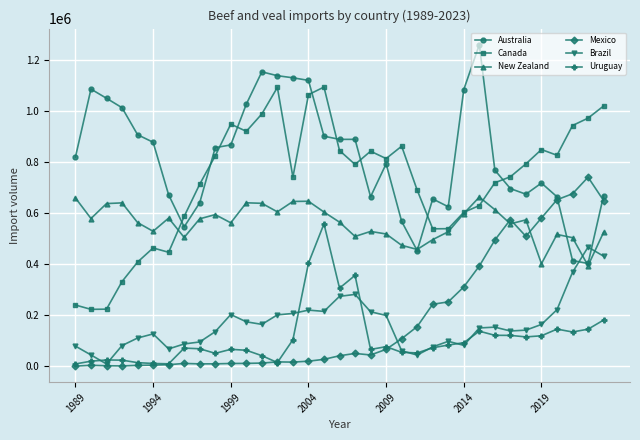

True or false: Brazil has more than 2 interior local peaks.

True